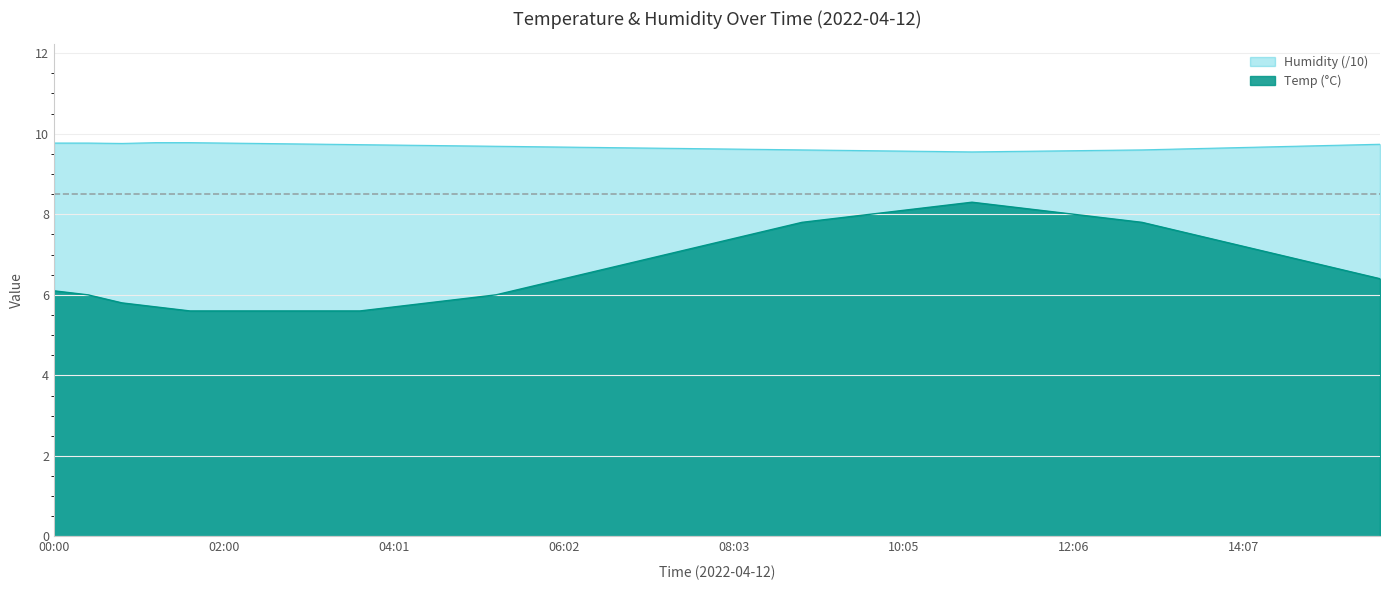

In Humidity, how many points are lower than both neighbors (excluding endpoints)?

2